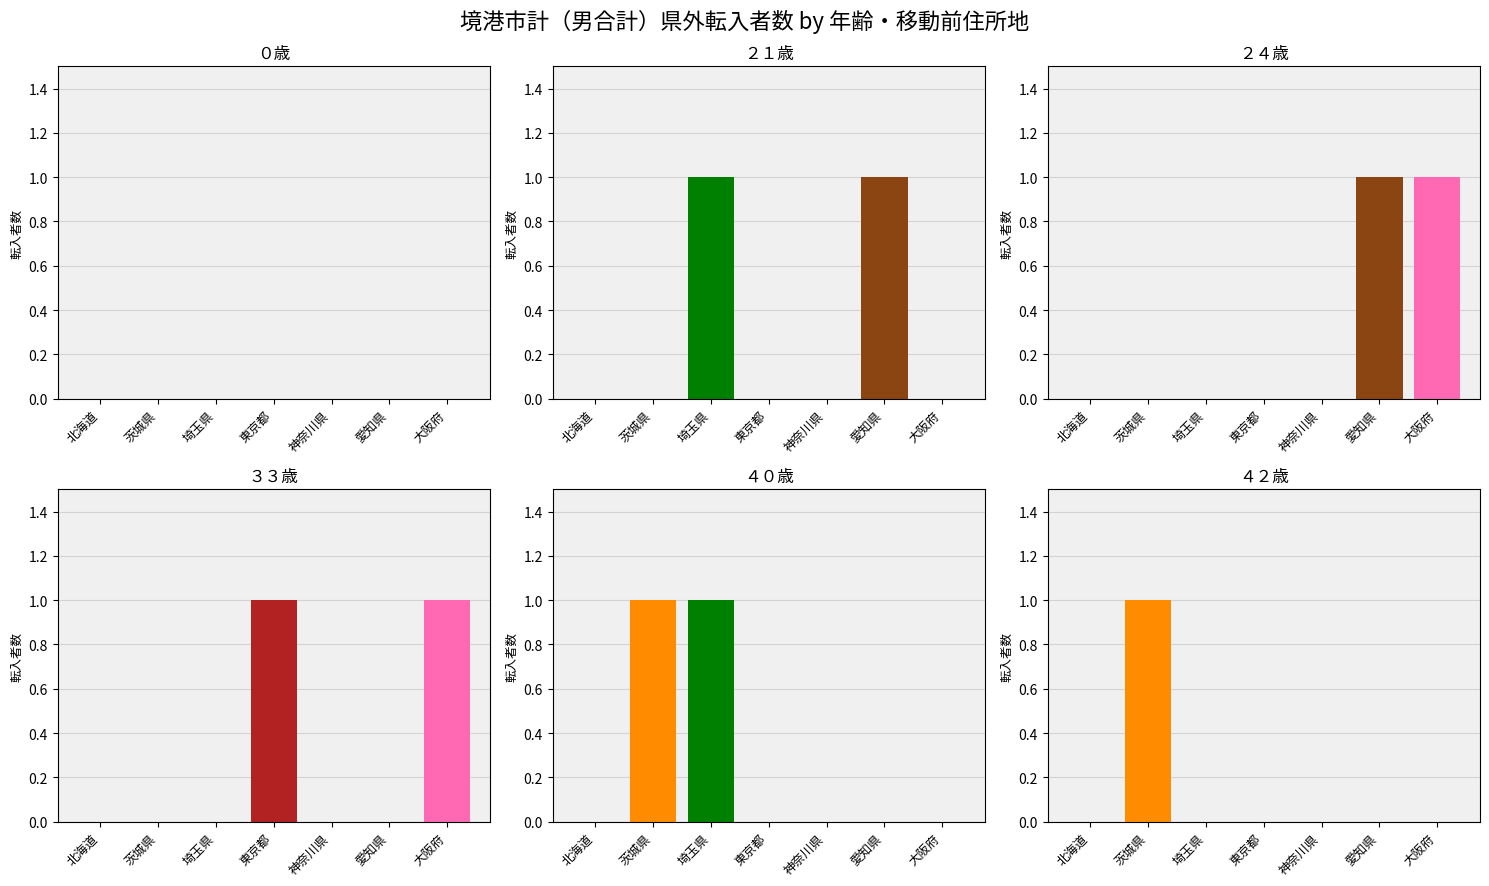

Where is ４０歳 nearest to the value 0?

北海道